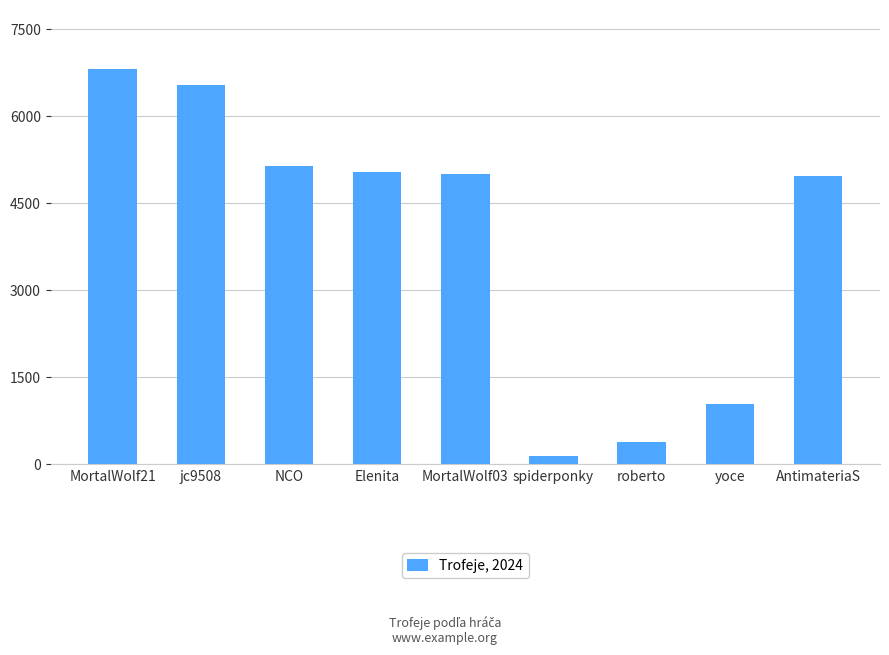

How many bars are there in total?

9